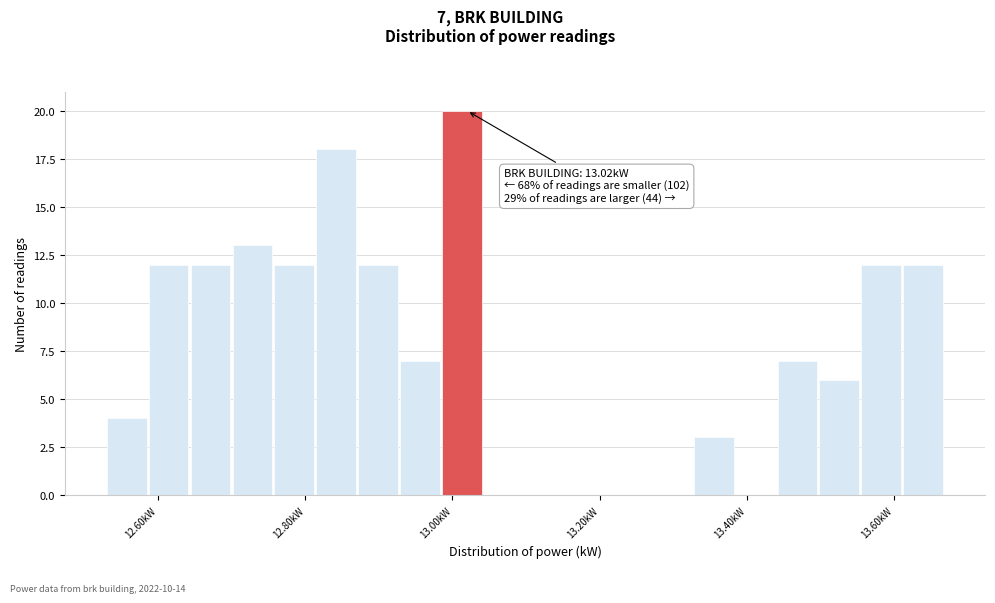

Around what value on the x-axis is the tallest bar? Give the approximate position of its centre, as read against the axis.

13.02